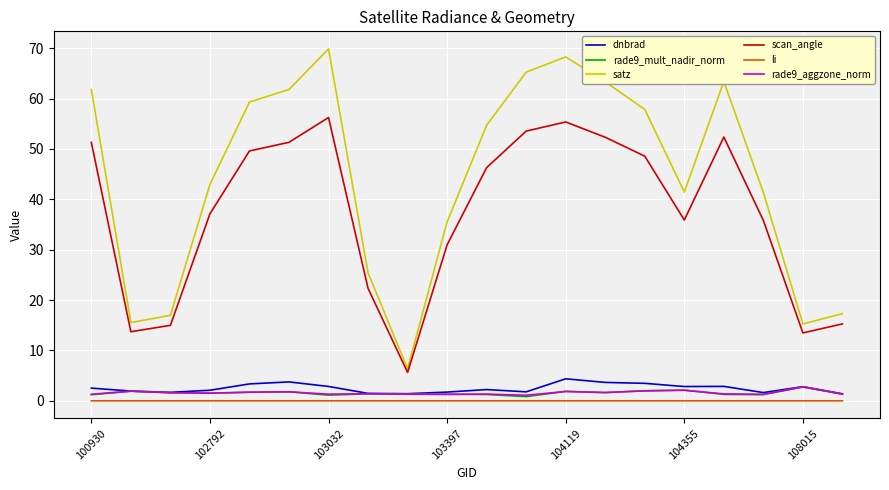

Which series has the largest total across all categories?

satz